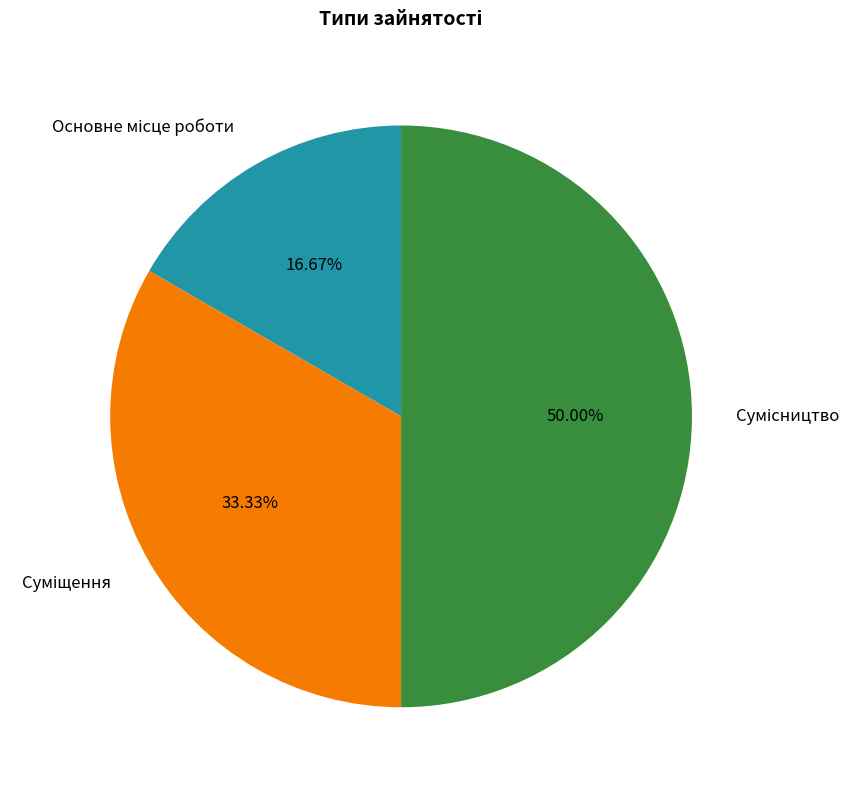

What is the total percentage of Суміщення and Сумісництво?

83.3%